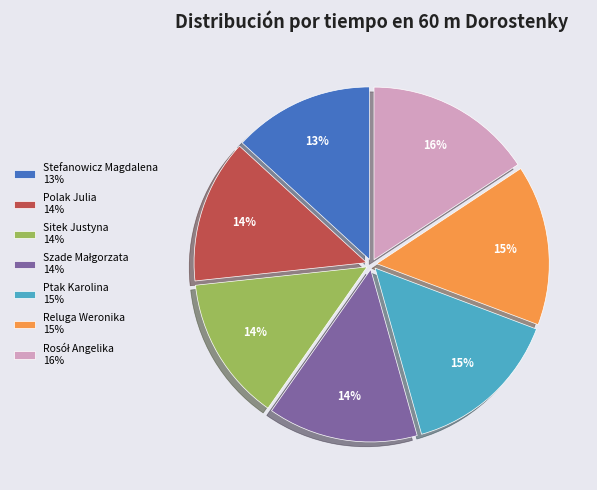

To the nearest percent, what portion does Polak Julia 14% represent?

14%